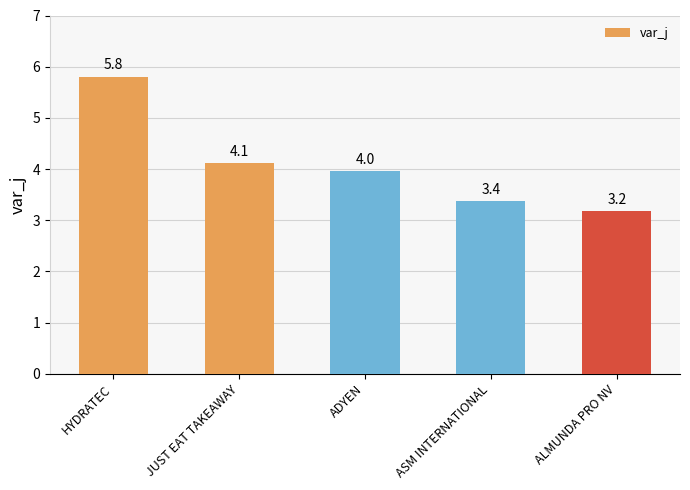

What is the difference between the values at ALMUNDA PRO NV and JUST EAT TAKEAWAY?

0.9